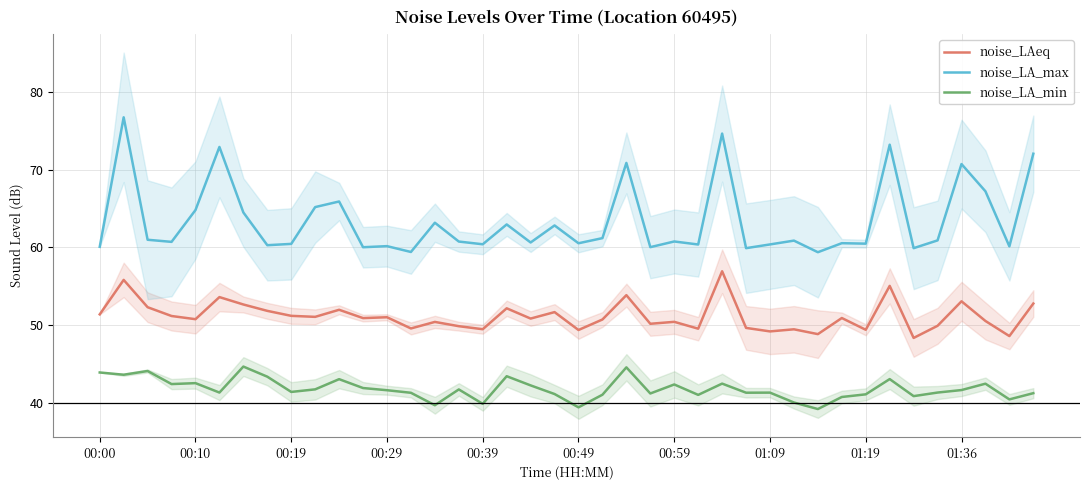

True or false: noise_LA_min and noise_LAeq cross at least once.

False